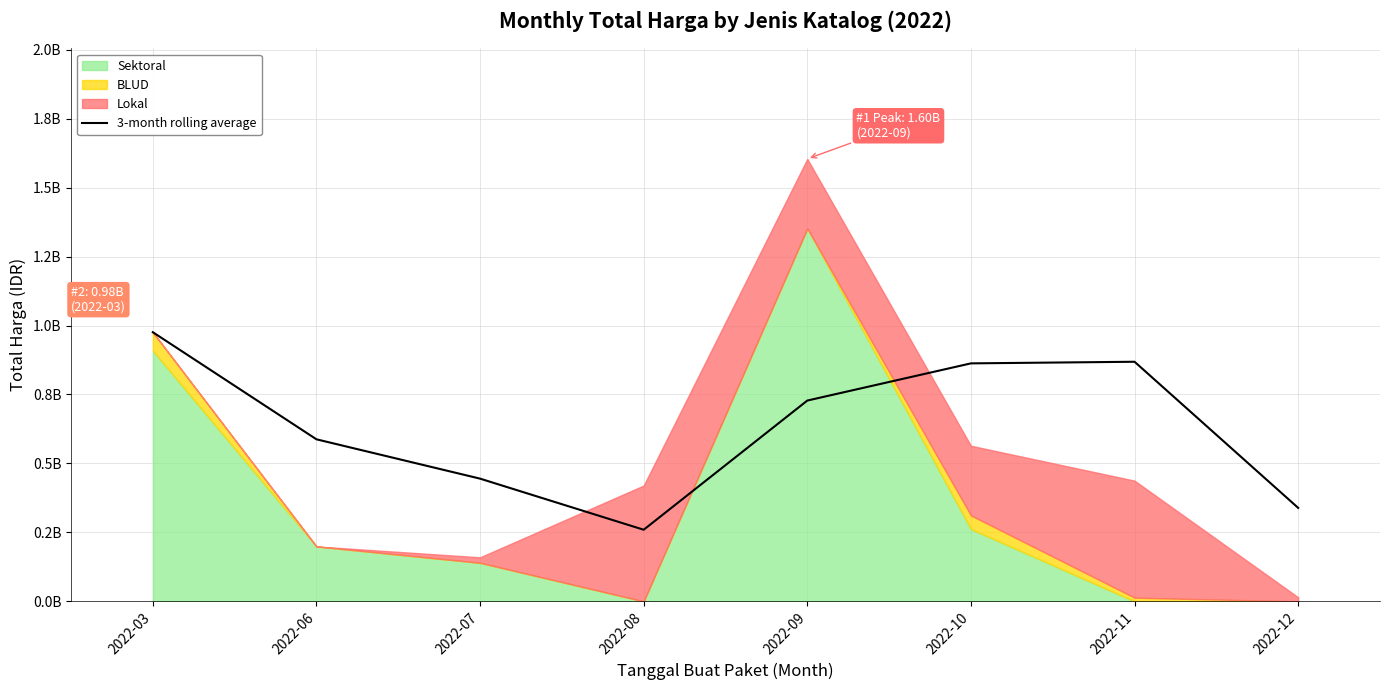

True or false: the data shows 727994666.7 at 2022-09.

True